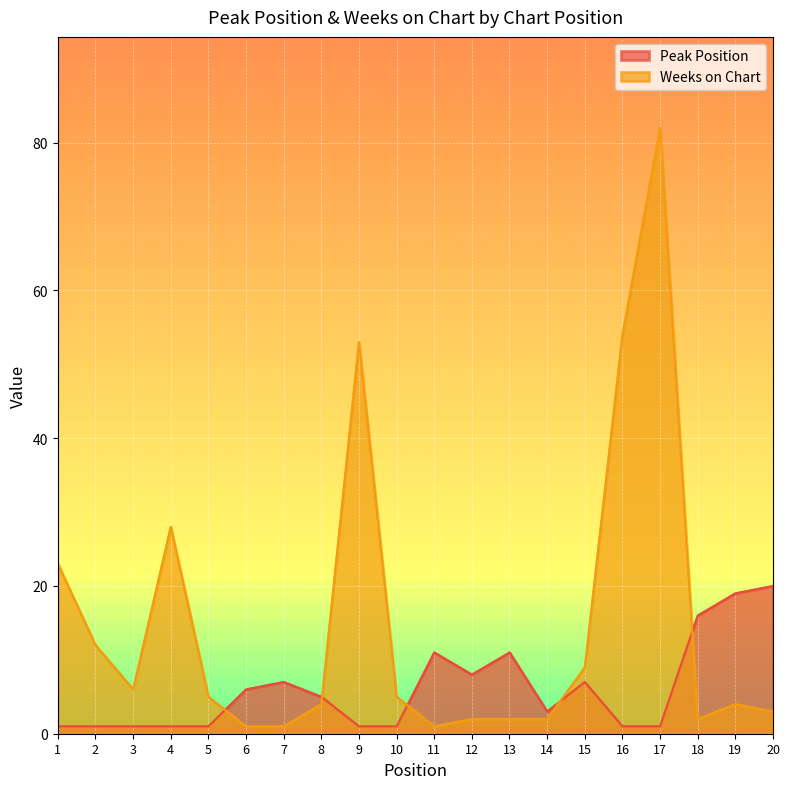

Reading right to left, transcribe all the data shown in this chart.

Peak Position: 20=20	19=19	18=16	17=1	16=1	15=7	14=3	13=11	12=8	11=11	10=1	9=1	8=5	7=7	6=6	5=1	4=1	3=1	2=1	1=1
Weeks on Chart: 20=3	19=4	18=2	17=82	16=54	15=9	14=2	13=2	12=2	11=1	10=5	9=53	8=4	7=1	6=1	5=5	4=28	3=6	2=12	1=23